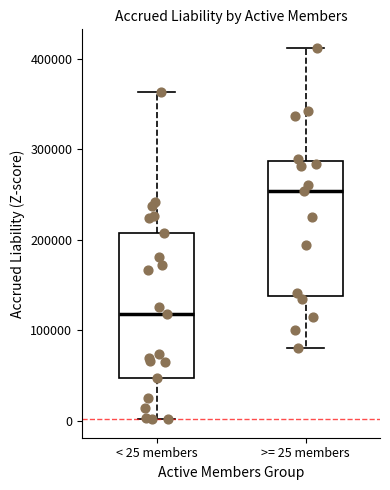

Reading left to right, read every box against the y-axis: the position of its median line, the range the box covers, and the ends of its whiskers. The values are not printed on the chart, so give them approximately, as read against the axis.

< 25 members: median 120000, box 50000 to 210000, whiskers 0 to 360000
>= 25 members: median 250000, box 140000 to 290000, whiskers 80000 to 410000